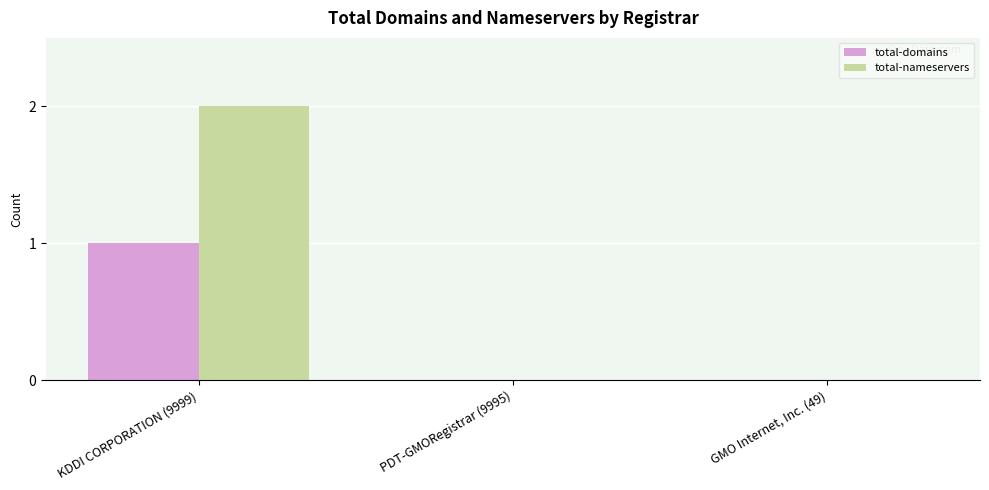

How many series are shown in this chart?

2